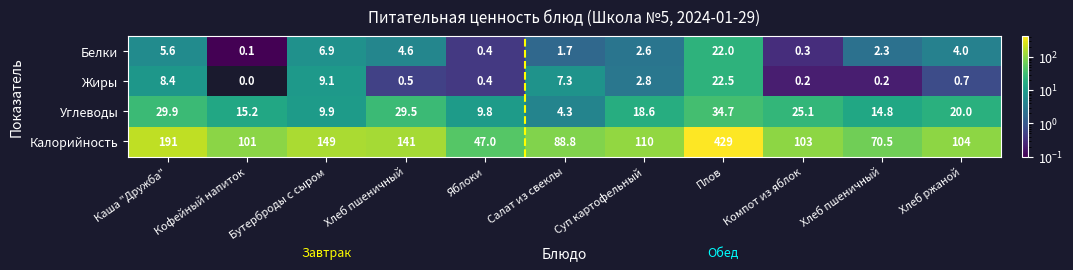

At which category is the sum across all series the highest?

Плов